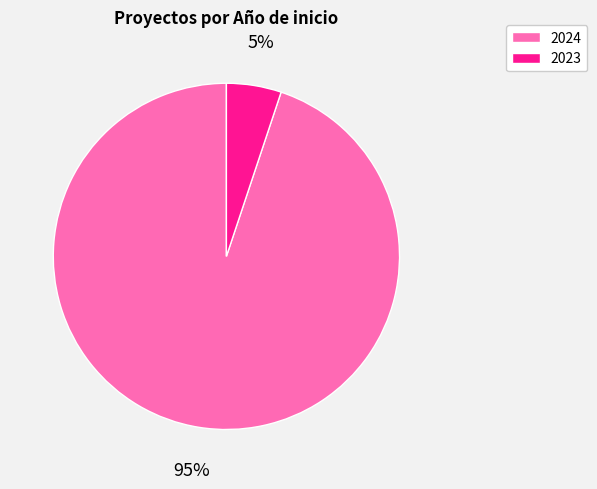

Does any single category account for the majority?

Yes